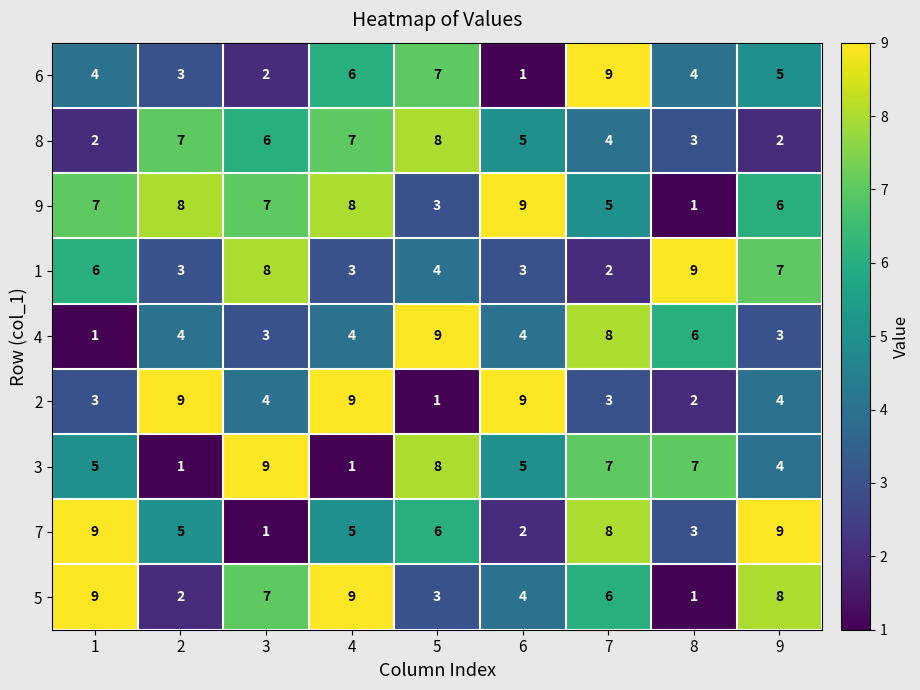

What is the total value across all series at 3?

47